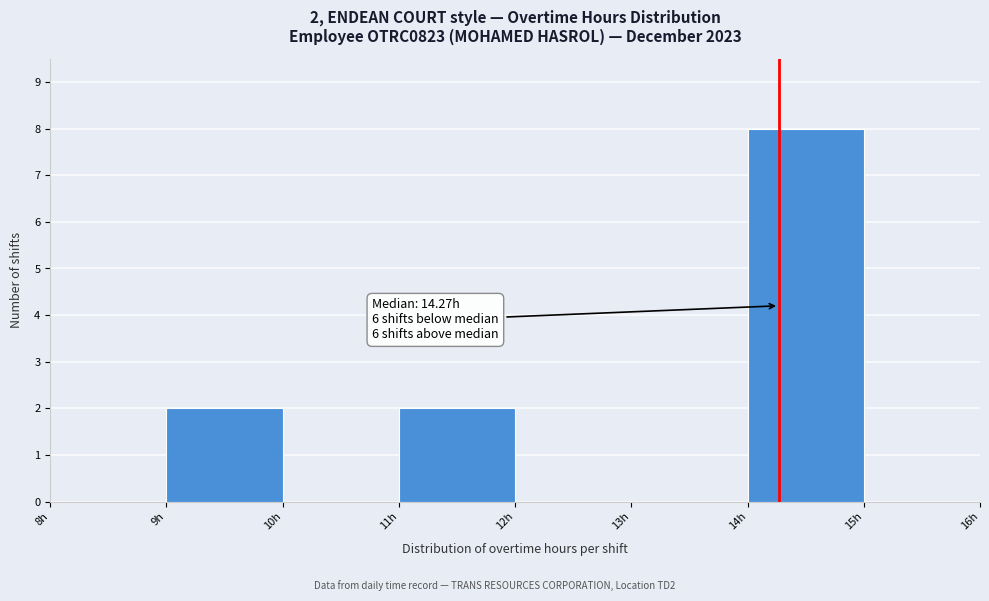

Which range on the x-axis has the tallest bar?

14 to 15